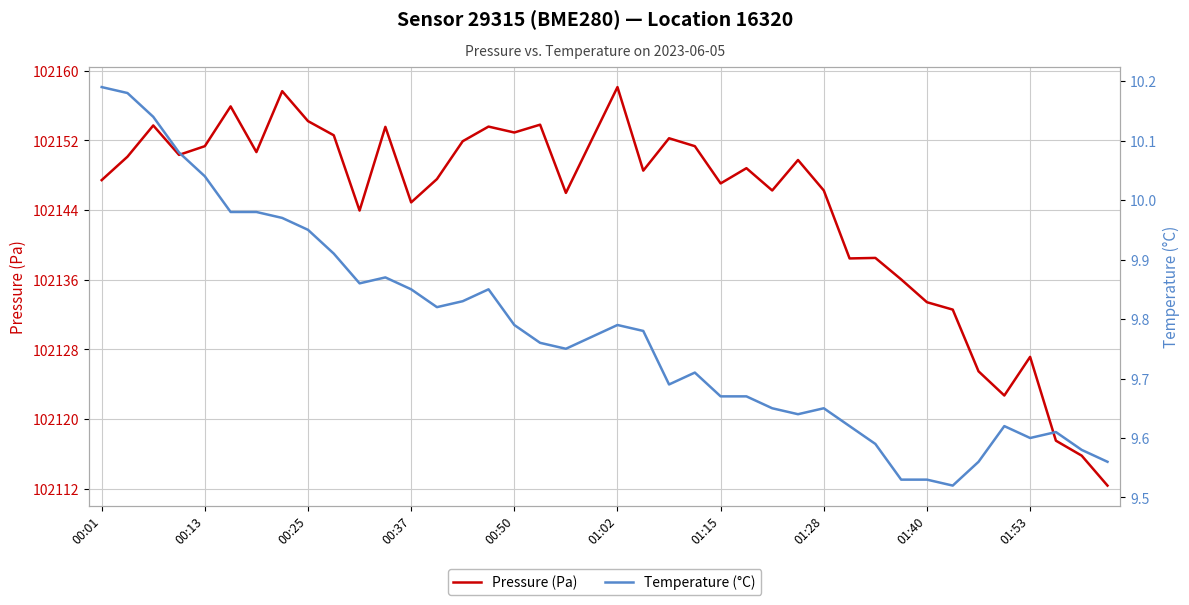

What is the maximum value for Pressure (Pa)?

102158.1